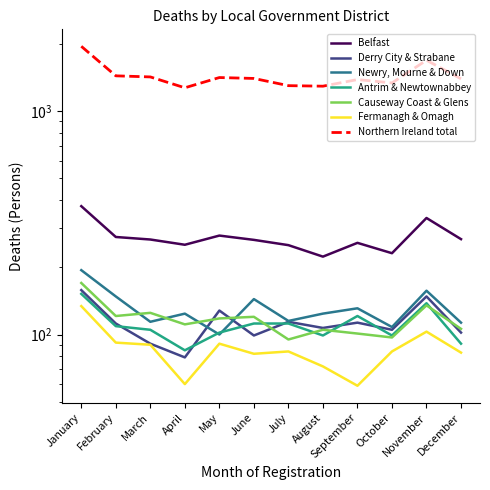

Rank the categories by Fermanagh & Omagh value from highest to lowest.

January, November, February, May, March, July, October, December, June, August, April, September